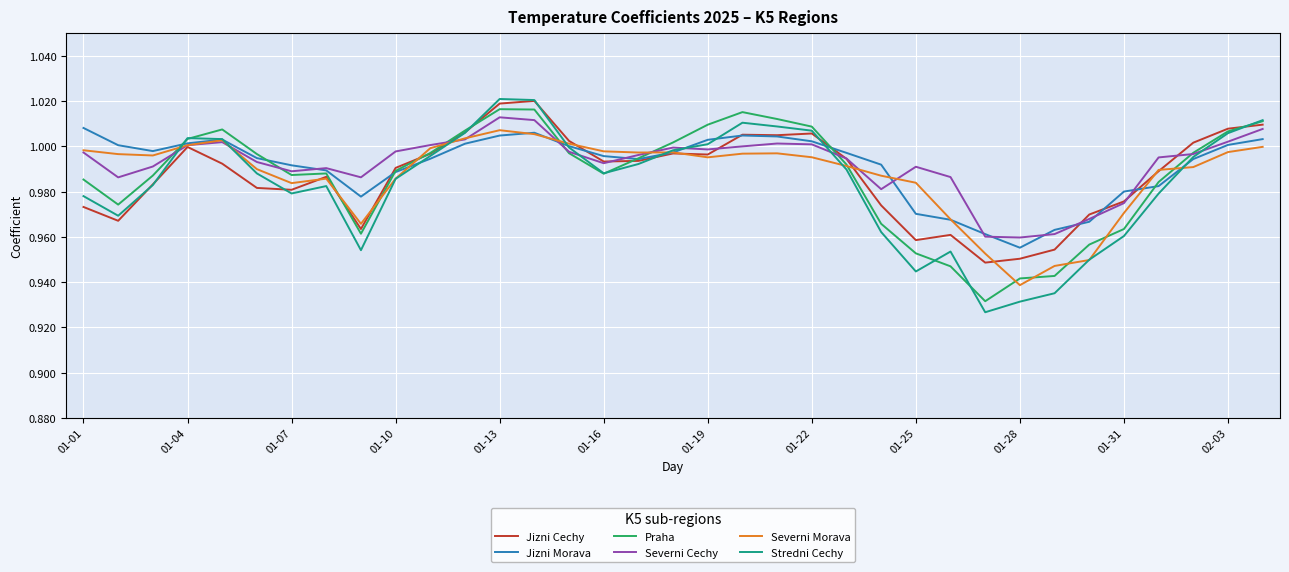

Count the number of categories in the chart.

35